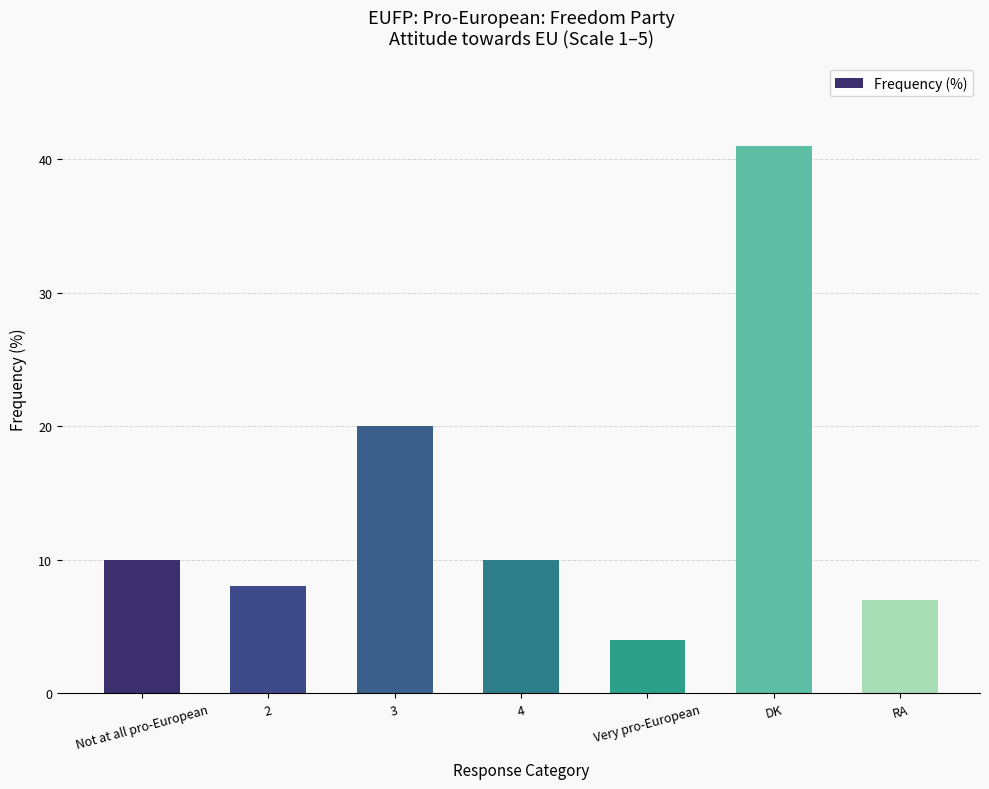

What is the sum of all values?

100